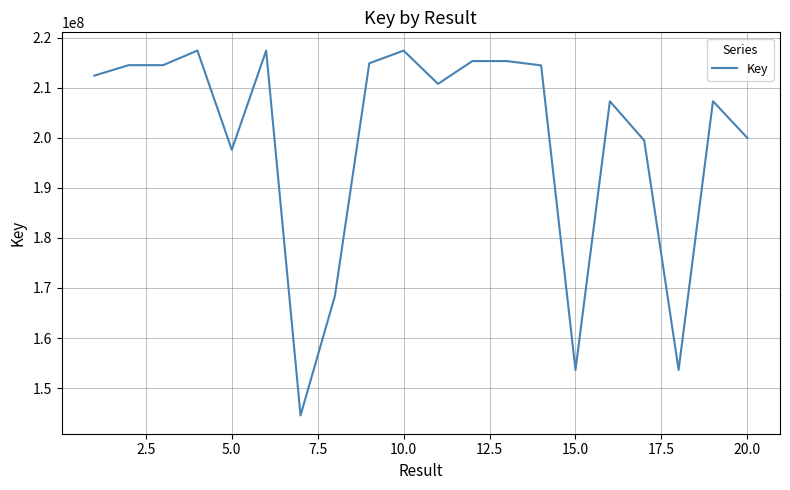

What is the difference between the maximum and minimum values?

72862183